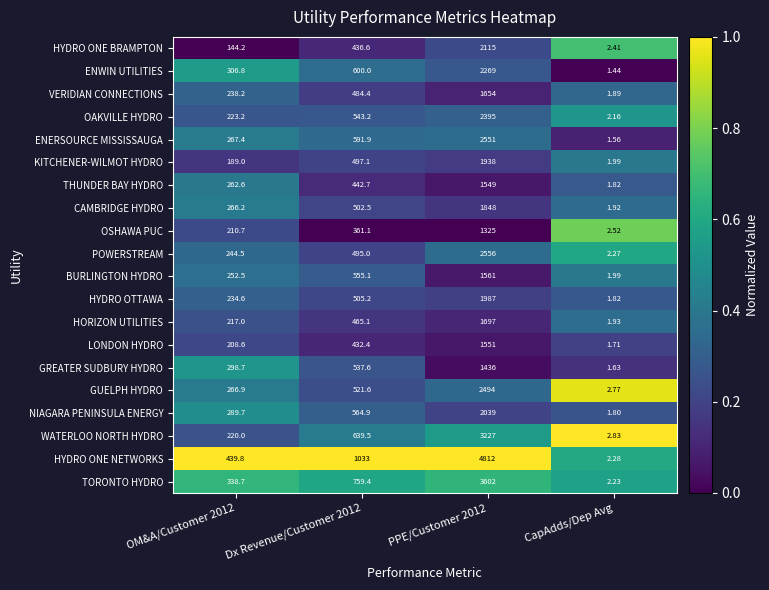

Which series has the largest total across all categories?

HYDRO ONE NETWORKS